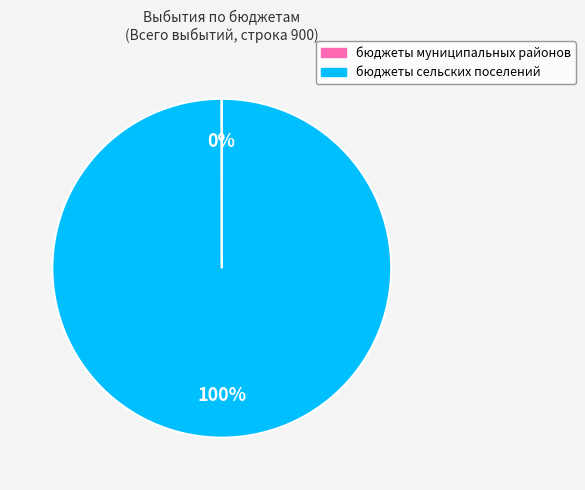

To the nearest percent, what is the average slice percentage?

50%